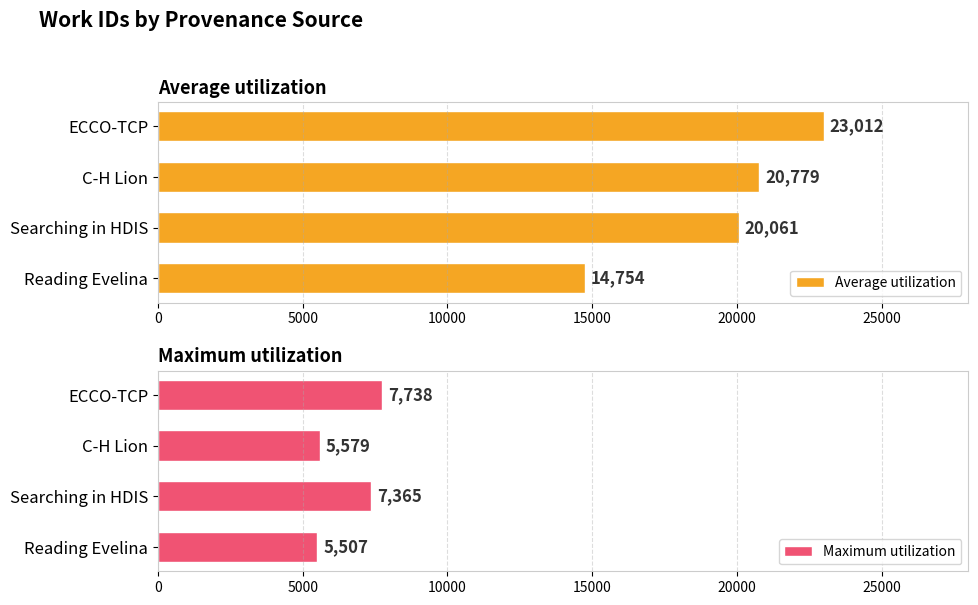

At which label is Maximum utilization closest to 6622?

Searching in HDIS